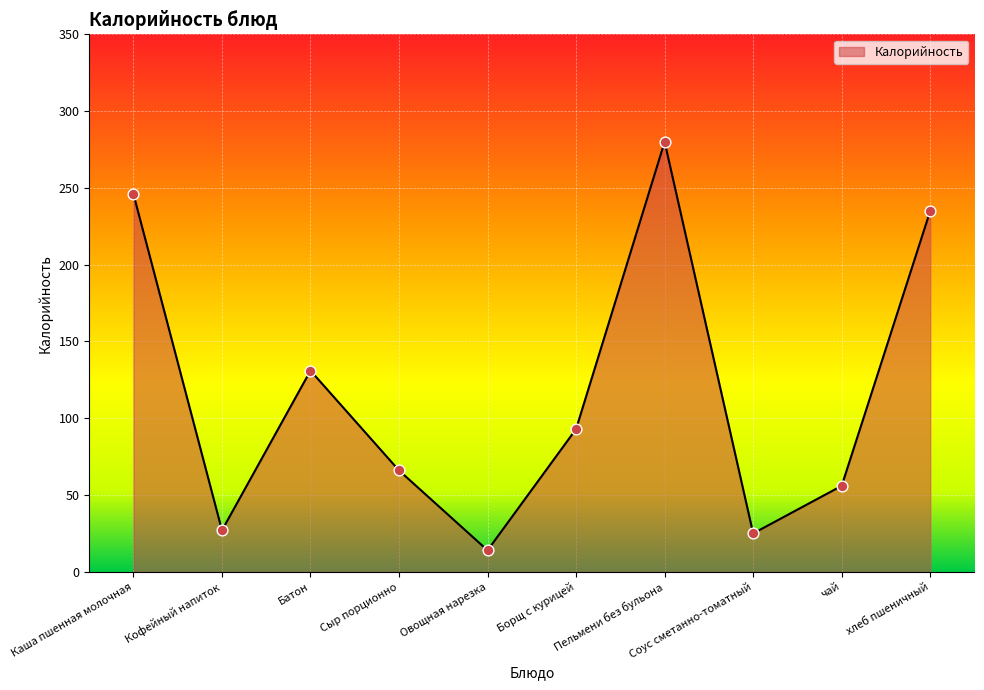

Between Соус сметанно-томатный and Овощная нарезка, which is larger?

Соус сметанно-томатный